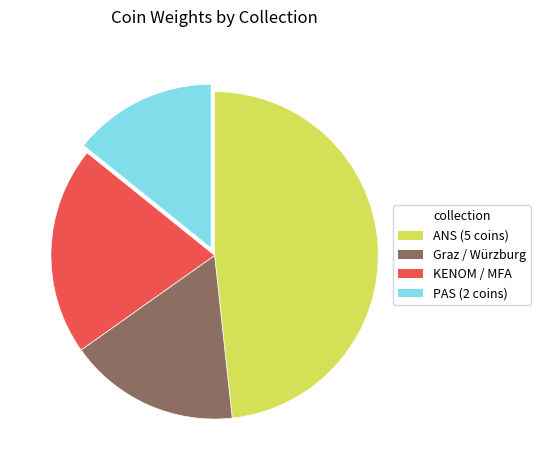

How many segments does this pie chart have?

4